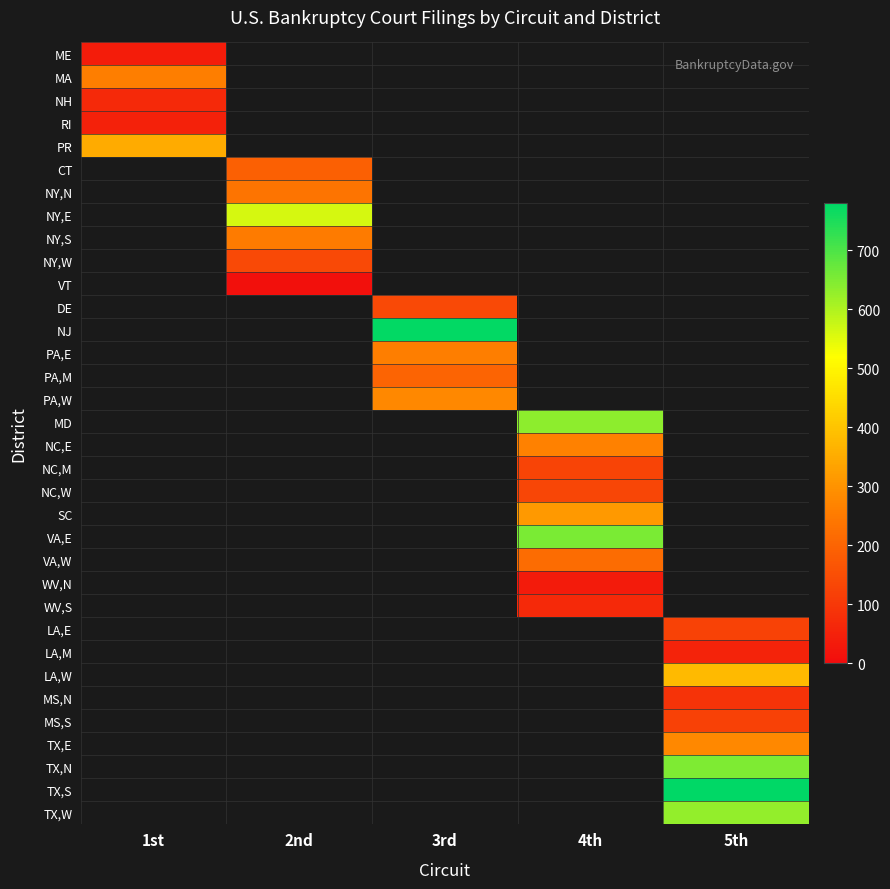

What is the minimum value shown in the chart?

11.0